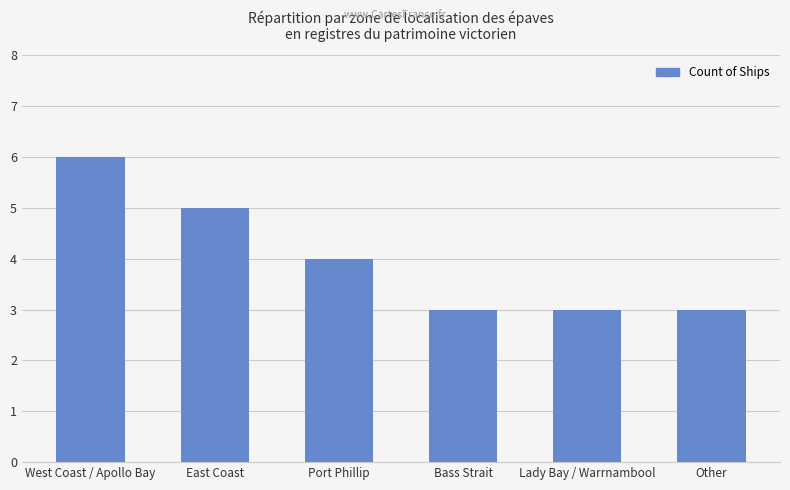

What is the sum of the values at West Coast / Apollo Bay and Lady Bay / Warrnambool?

9